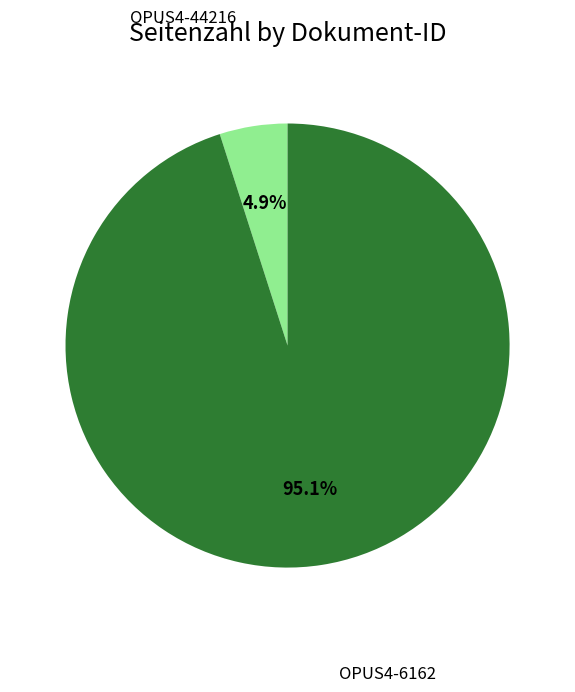

Which category accounts for the majority?

OPUS4-6162